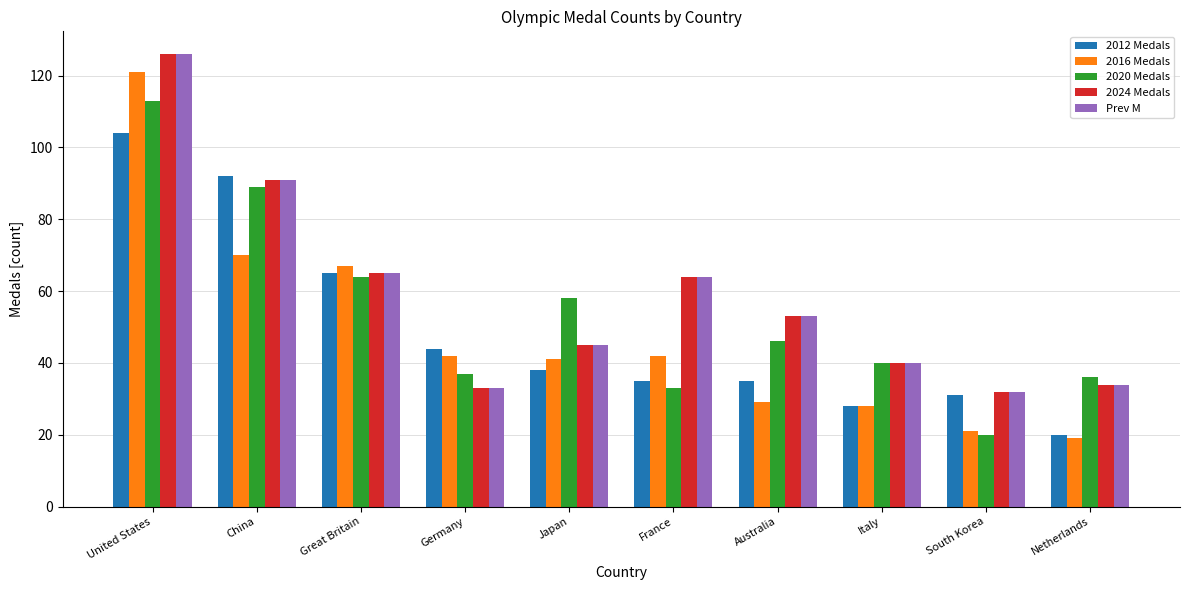

What is the total value across all series at France?

238